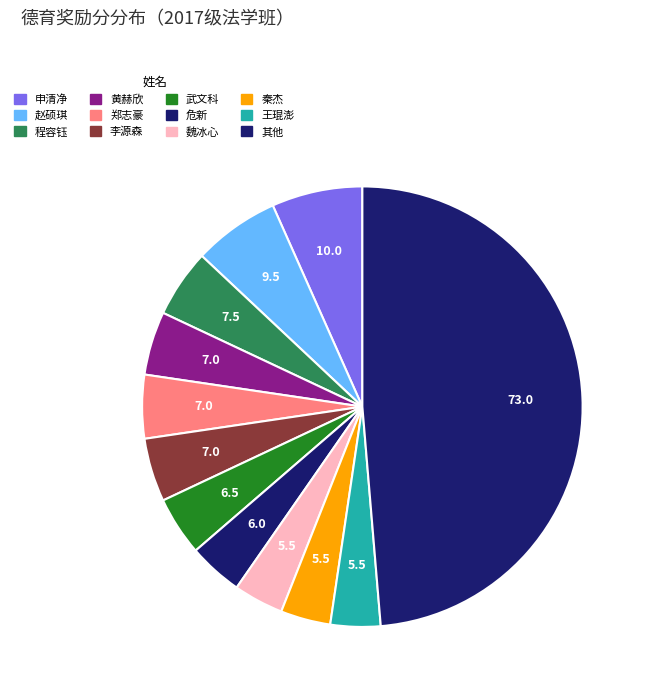

Count the number of slices in the pie.

12